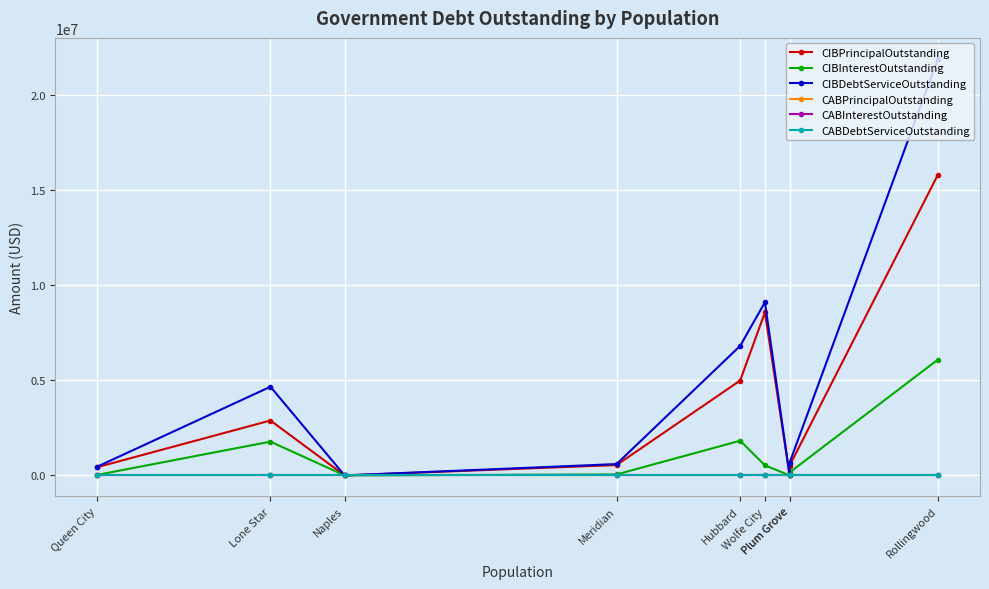

Rank the categories by CABInterestOutstanding value from lowest to highest.

Rollingwood, Plum Grove, Plum Grove, Wolfe City, Hubbard, Meridian, Naples, Lone Star, Queen City